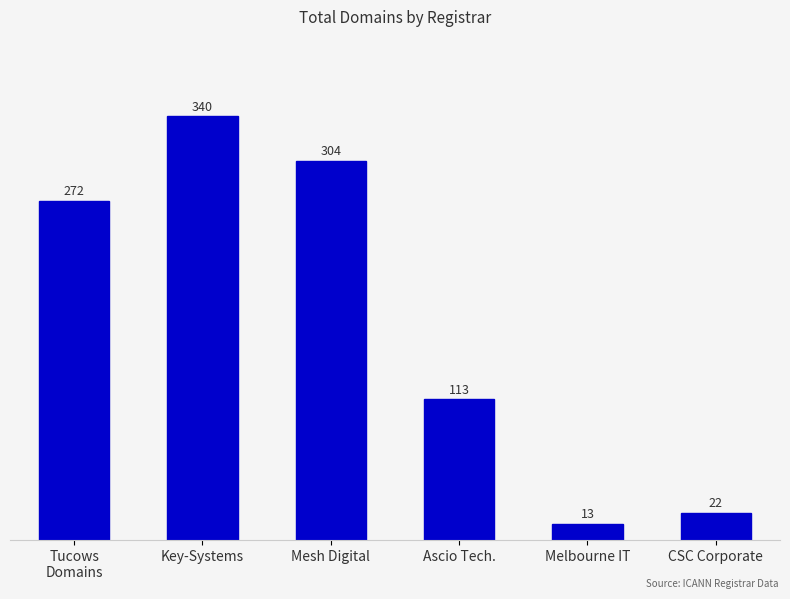

What is the difference between the second highest and minimum values?

291